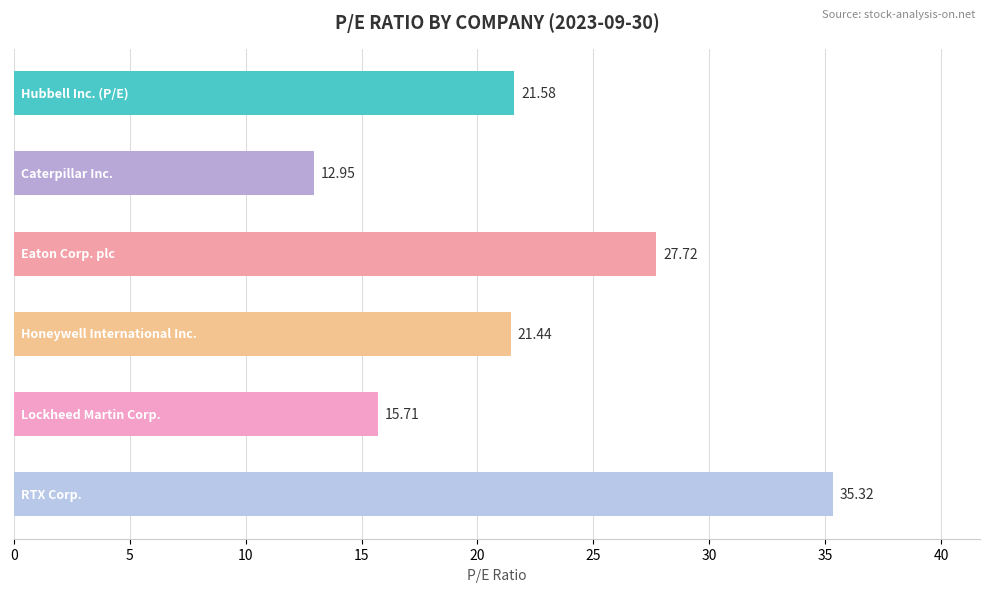

What is the difference between the maximum and minimum values?

22.4